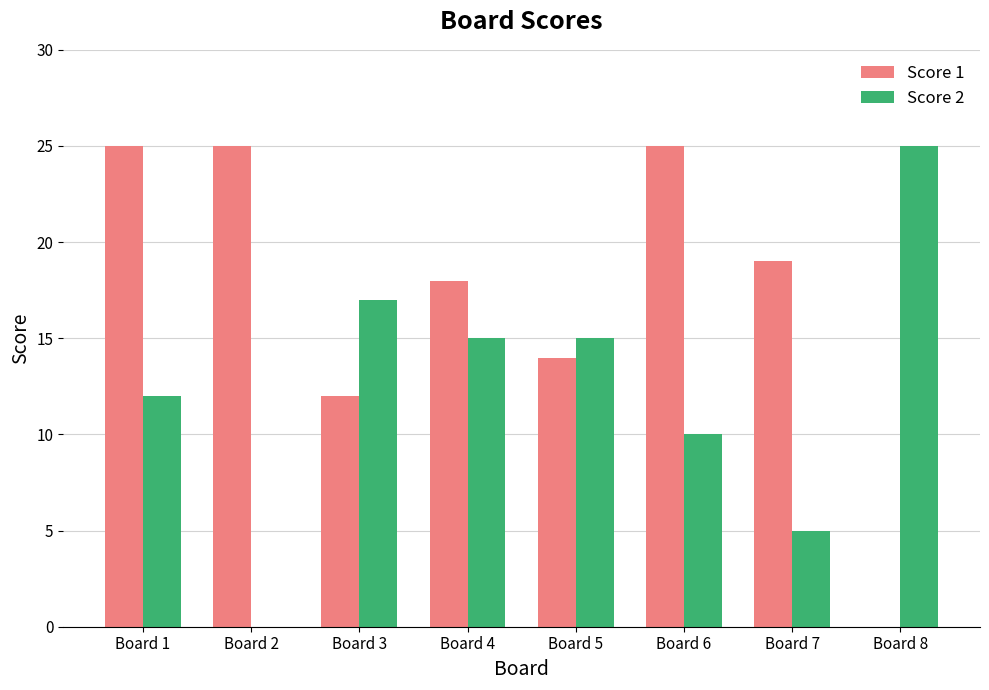

How many groups of bars are there?

8